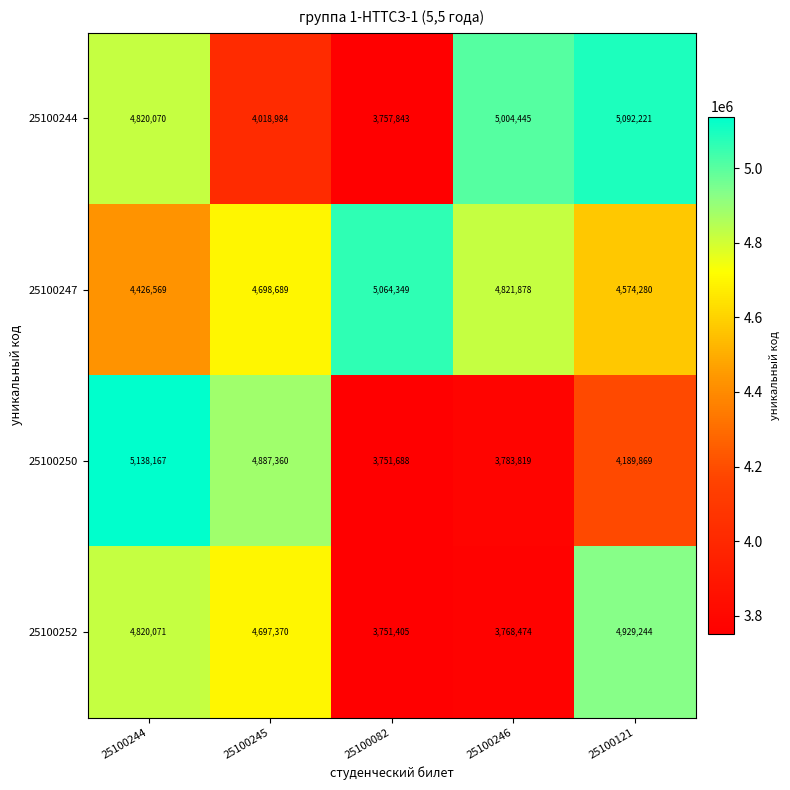

Is it true that 25100252 equals 939156 at 25100082?

False